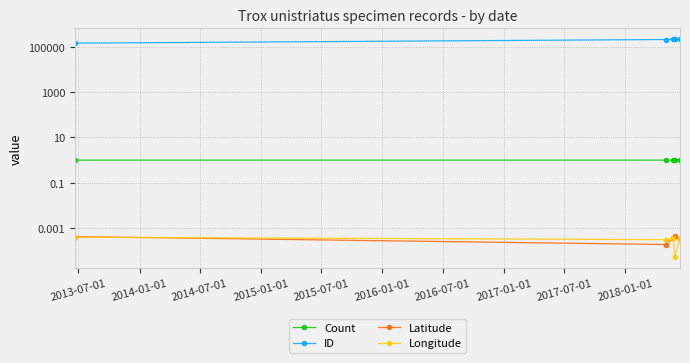

The value of ID at 2015-07-01 is 95117.0. True or false?

False